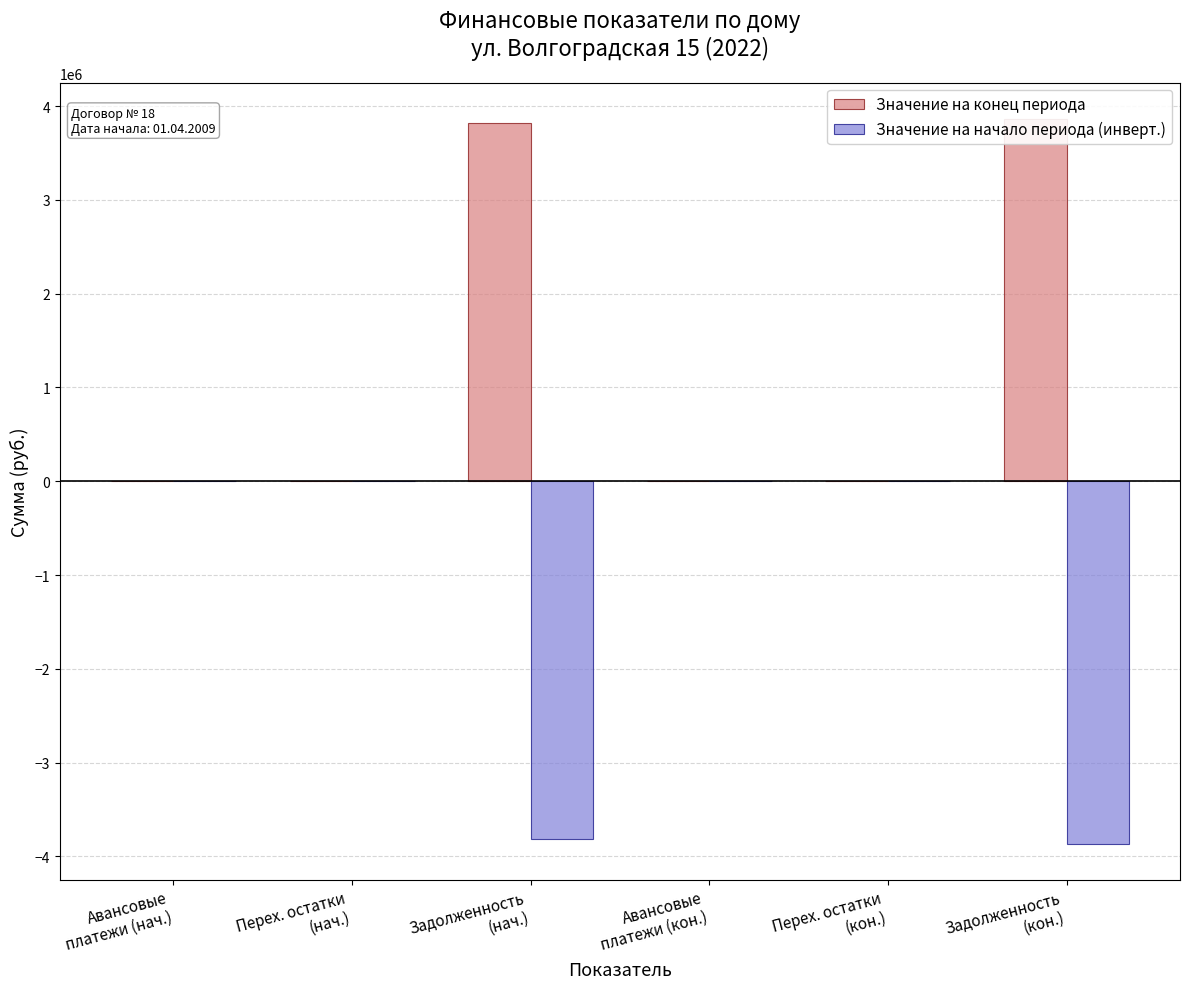

Which label corresponds to the largest value in the chart?

Задолженность
(кон.)